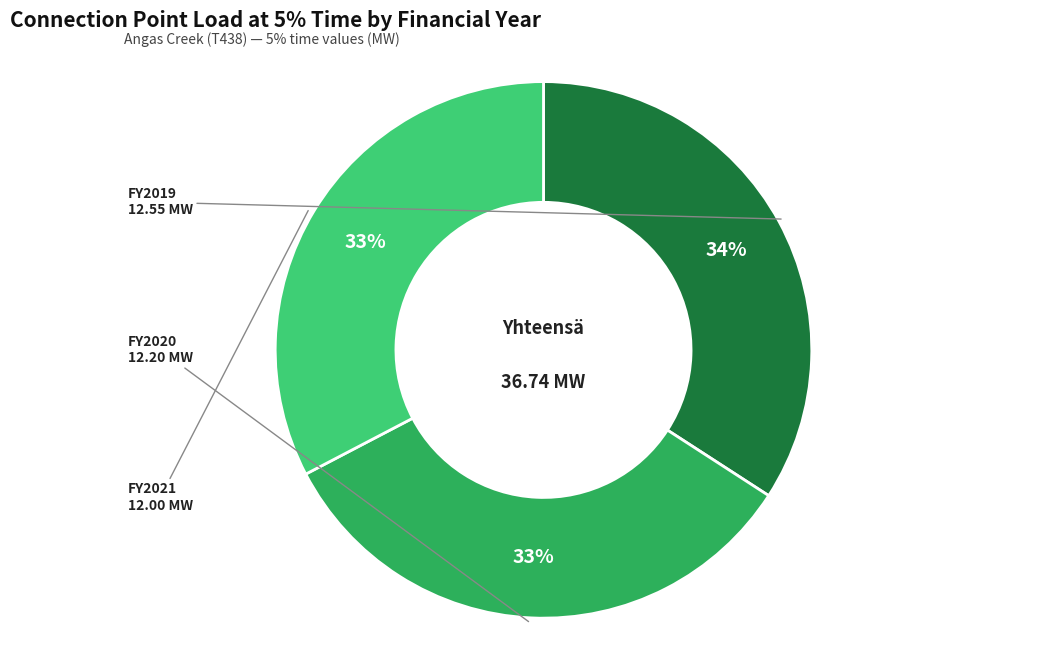

To the nearest percent, what is the average slice percentage?

33%